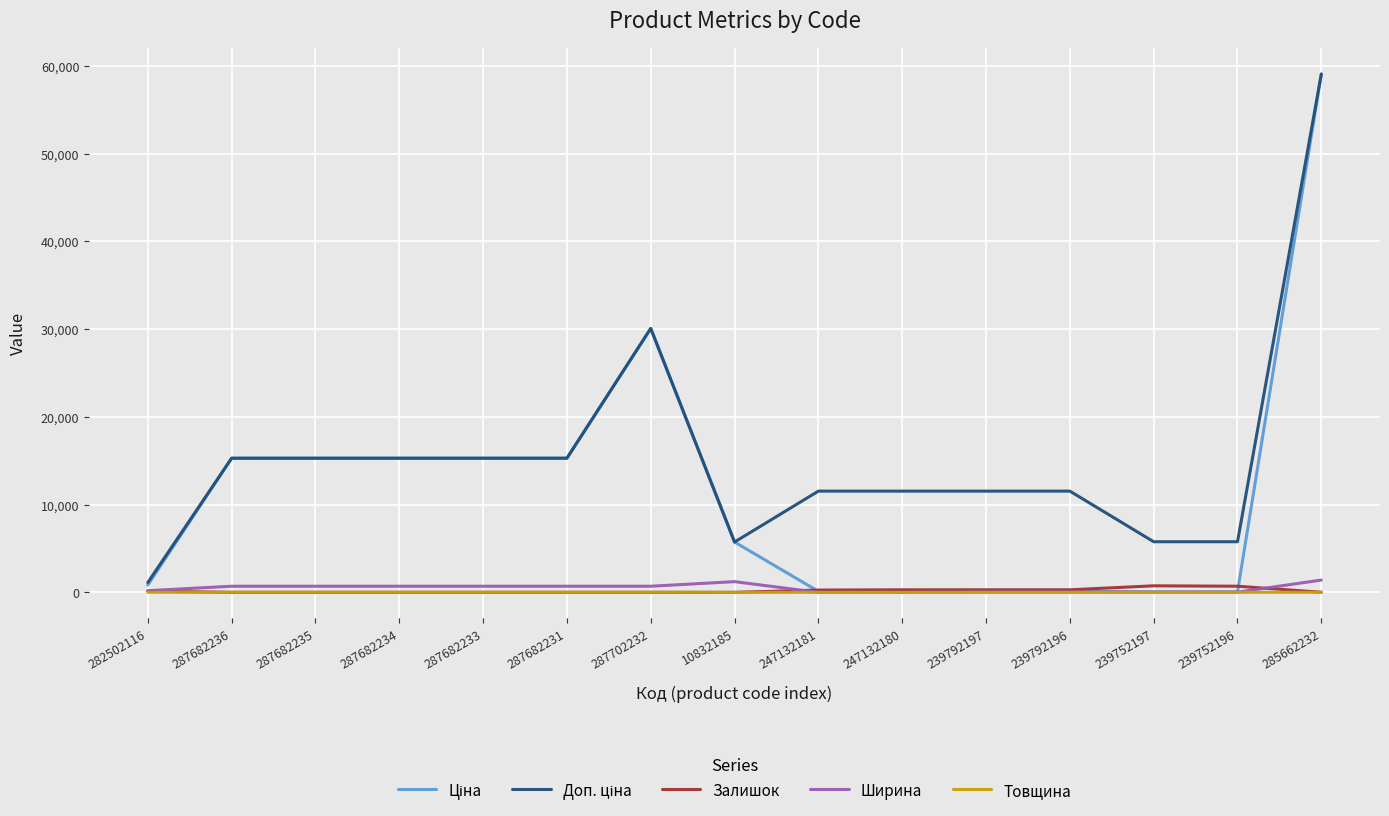

What is the greatest value displayed?

59075.7